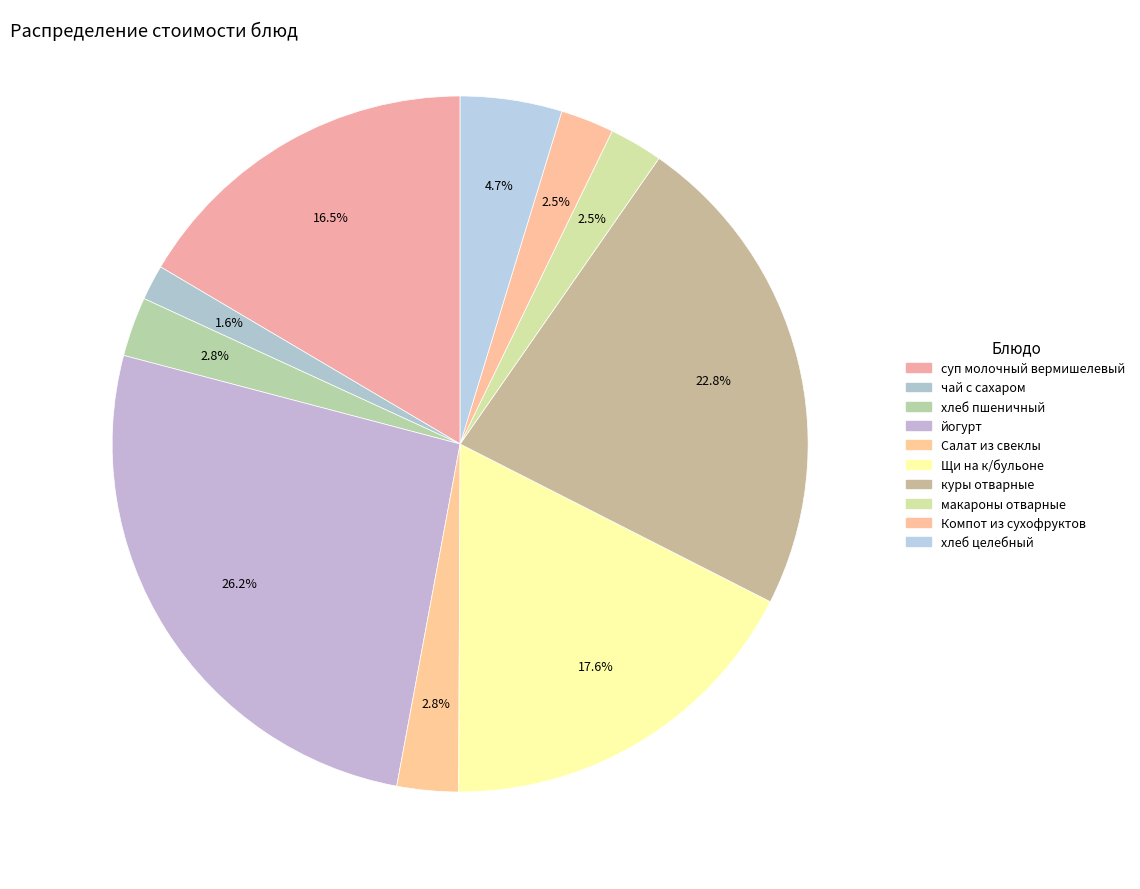

Is it true that хлеб пшеничный is 3% of the pie?

True